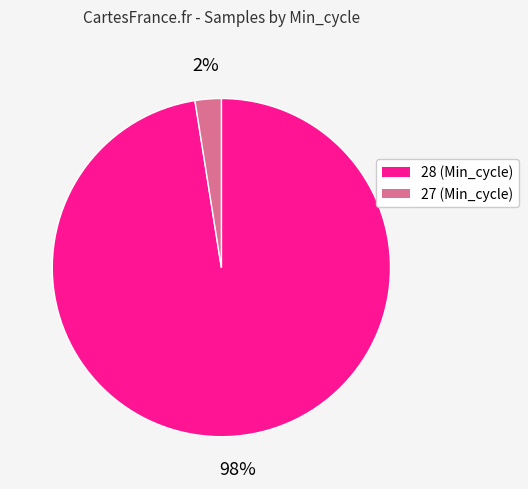

Is there a majority slice in this chart?

Yes